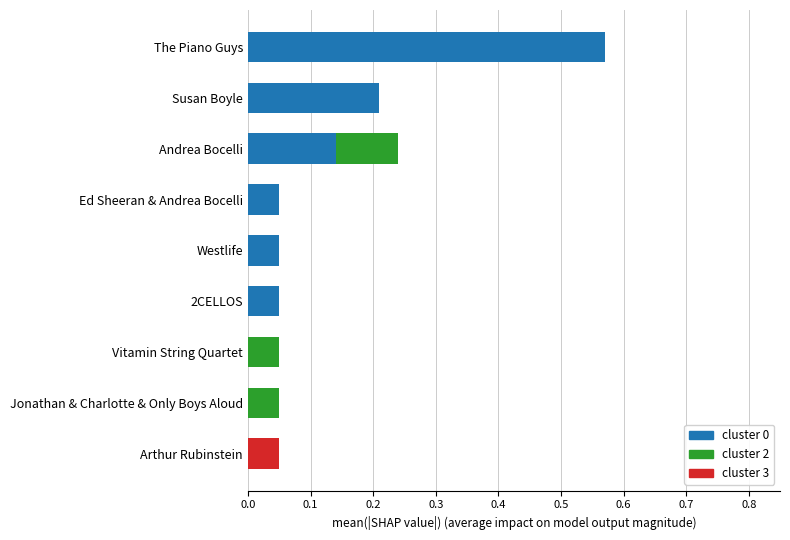

The cluster 0 series shows 0.3 at The Piano Guys. True or false?

False